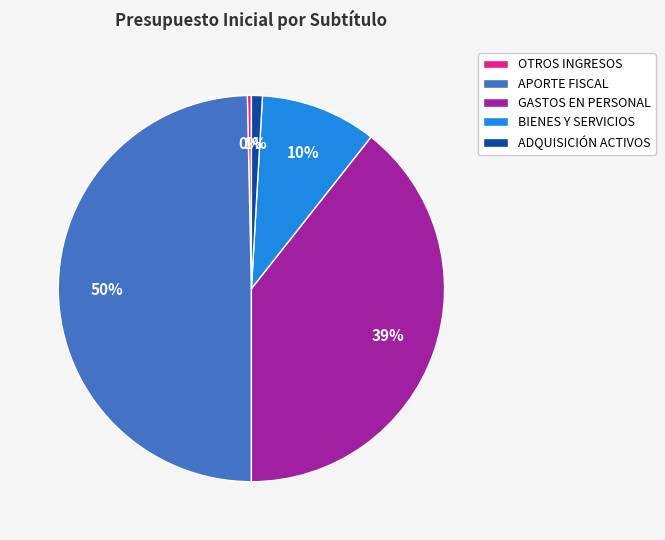

To the nearest percent, what portion does GASTOS EN PERSONAL represent?

39%